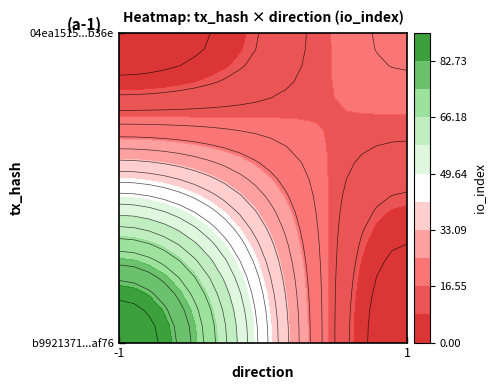

The value of 04ea1515443c0f1621a9d114ab9c4514c0f3b36 at io_index is 20. True or false?

True